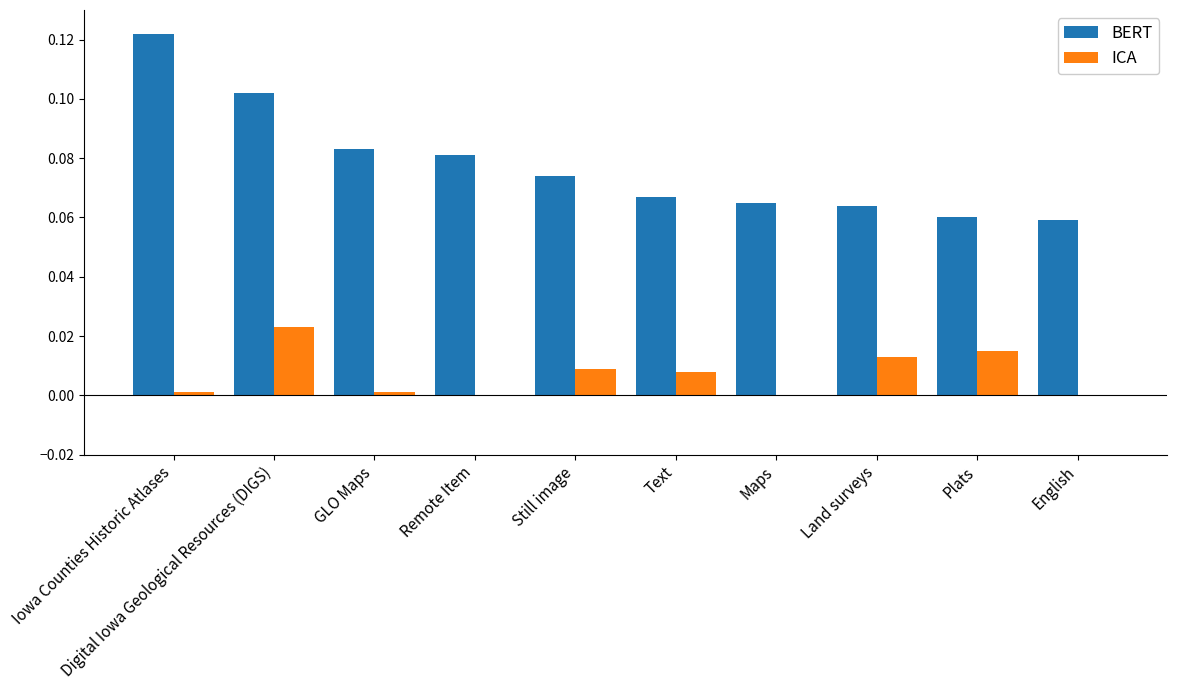

Is it true that ICA equals 0.0 at GLO Maps?

True